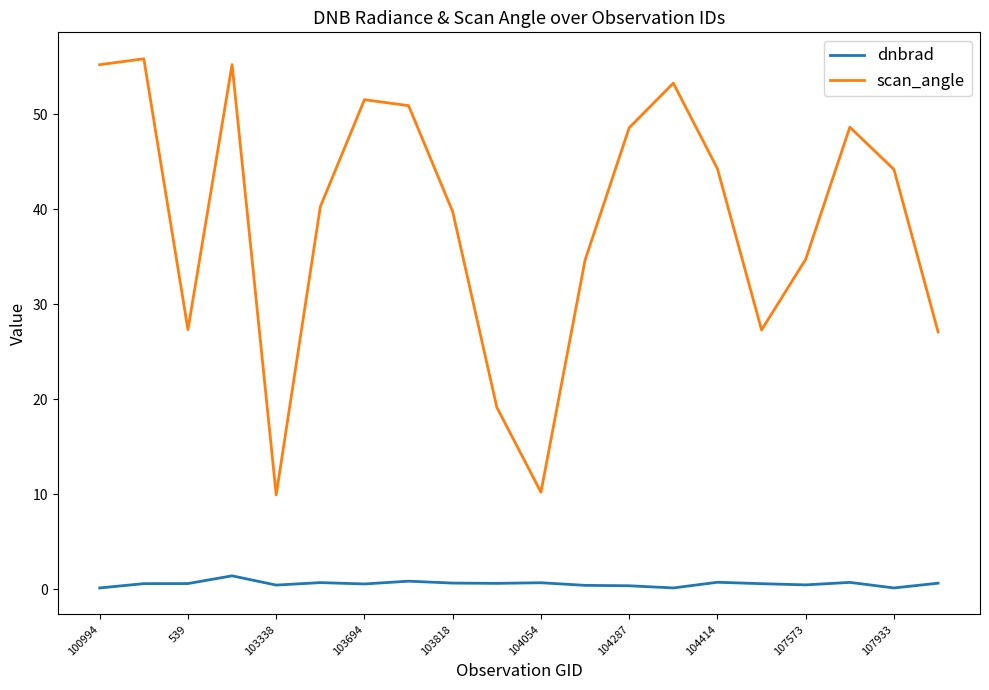

Which series has the largest total across all categories?

scan_angle